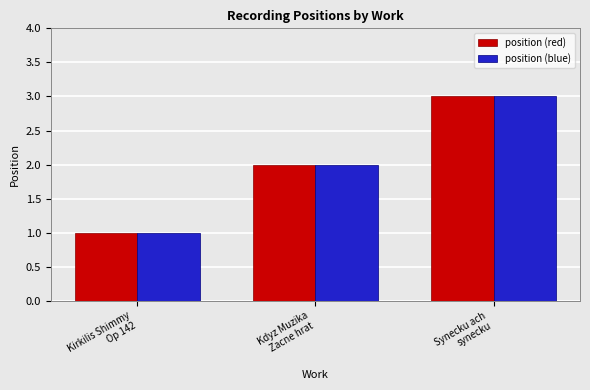

What is the difference between the maximum and minimum values in the position (blue) series?

2